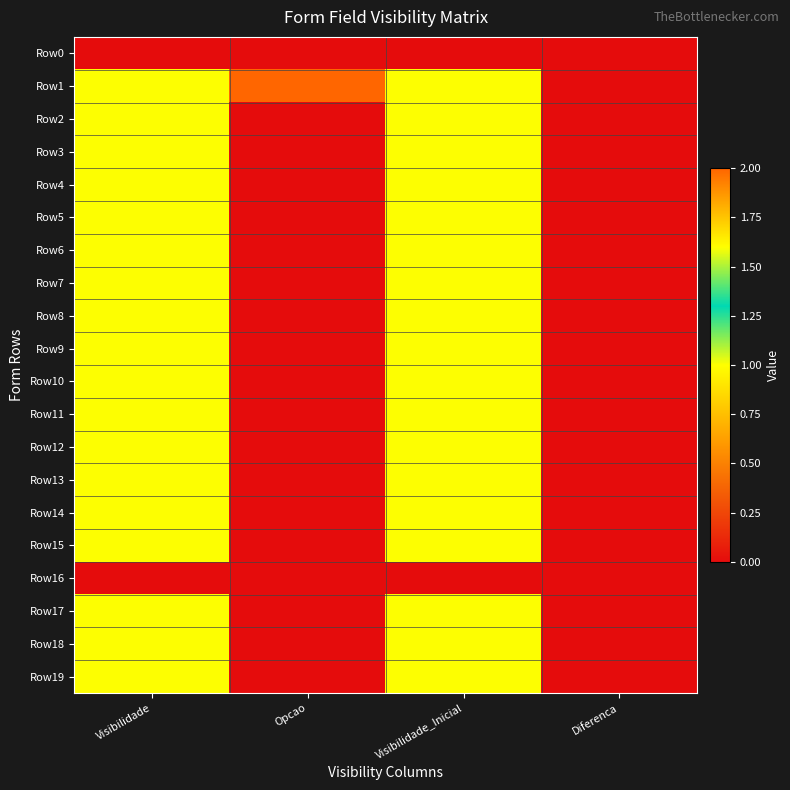

Which label corresponds to the smallest value in the chart?

Visibilidade